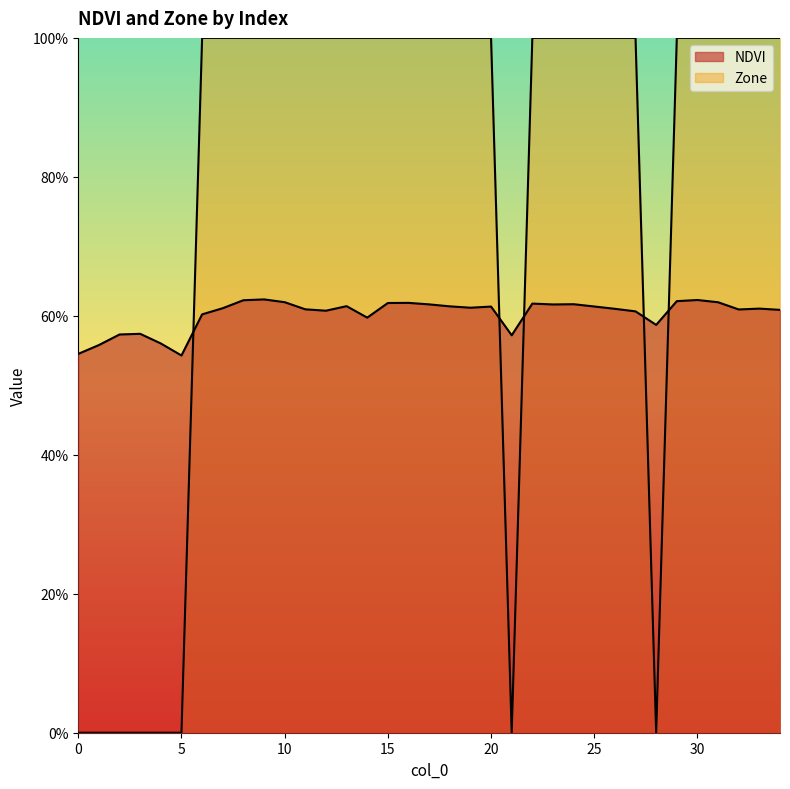

True or false: NDVI has a value of 0.6 at 21.

True